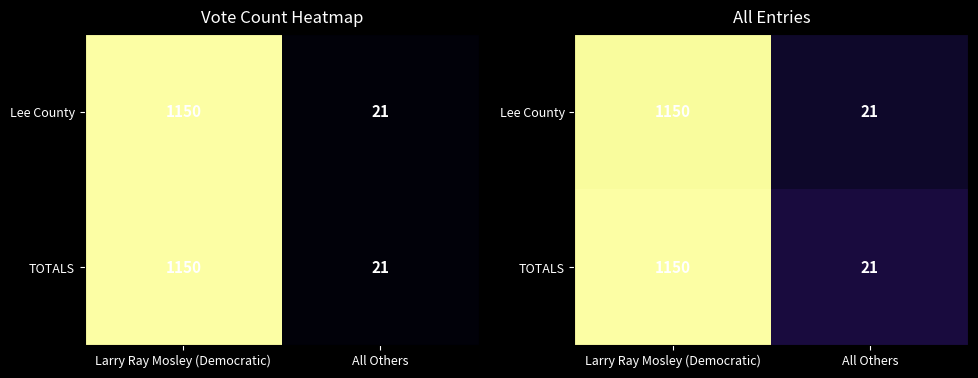

Is it true that Lee County equals 1871.0 at Larry Ray Mosley (Democratic)?

False